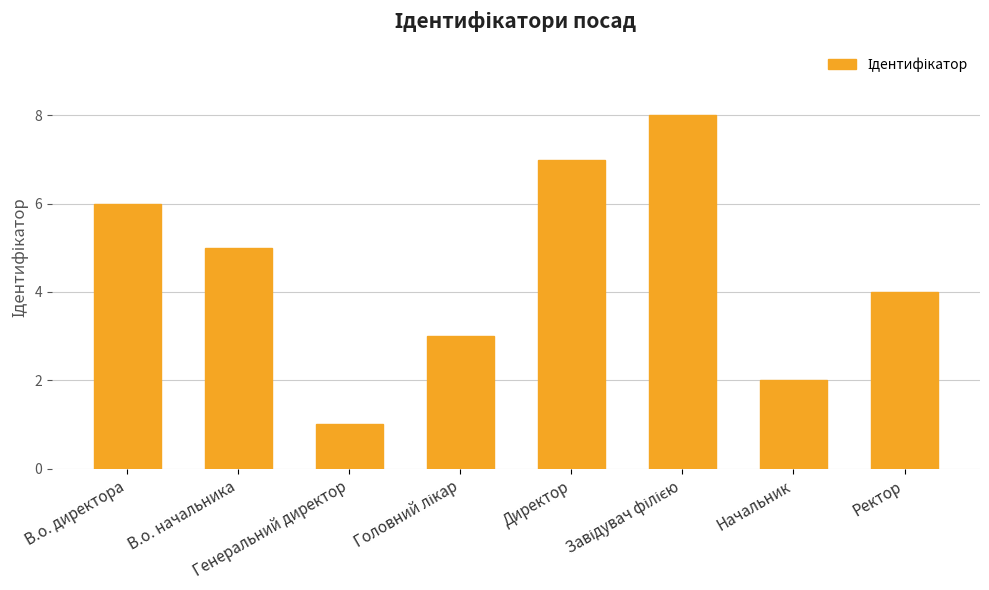

Are the bars grouped side by side (vs. stacked)?

No